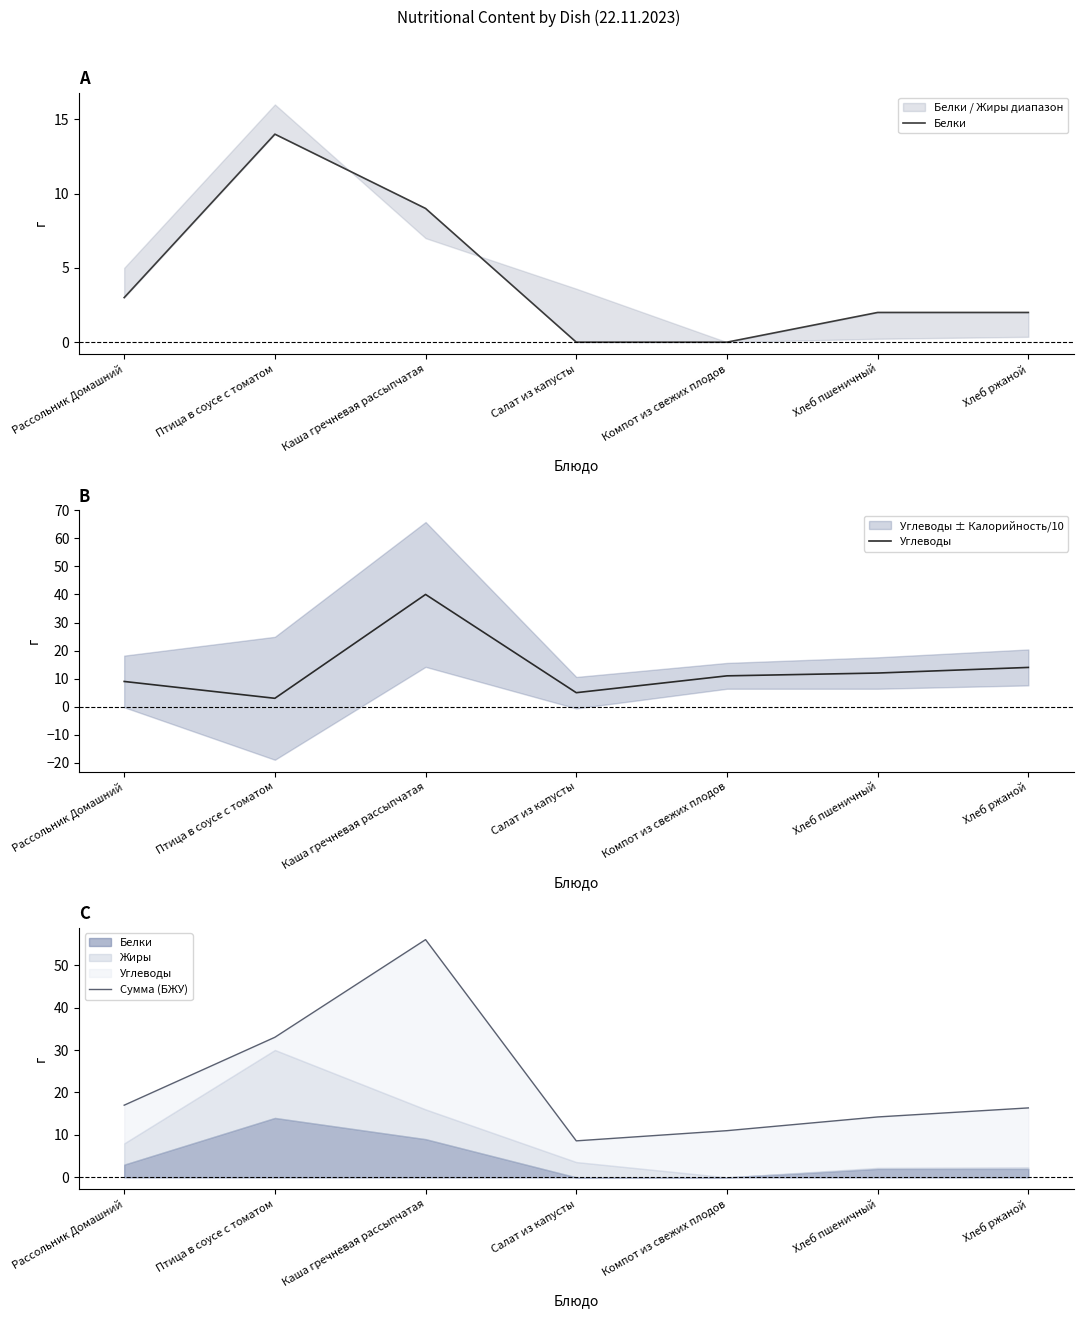

At which label does Сумма (БЖУ) reach its peak?

Каша гречневая рассыпчатая